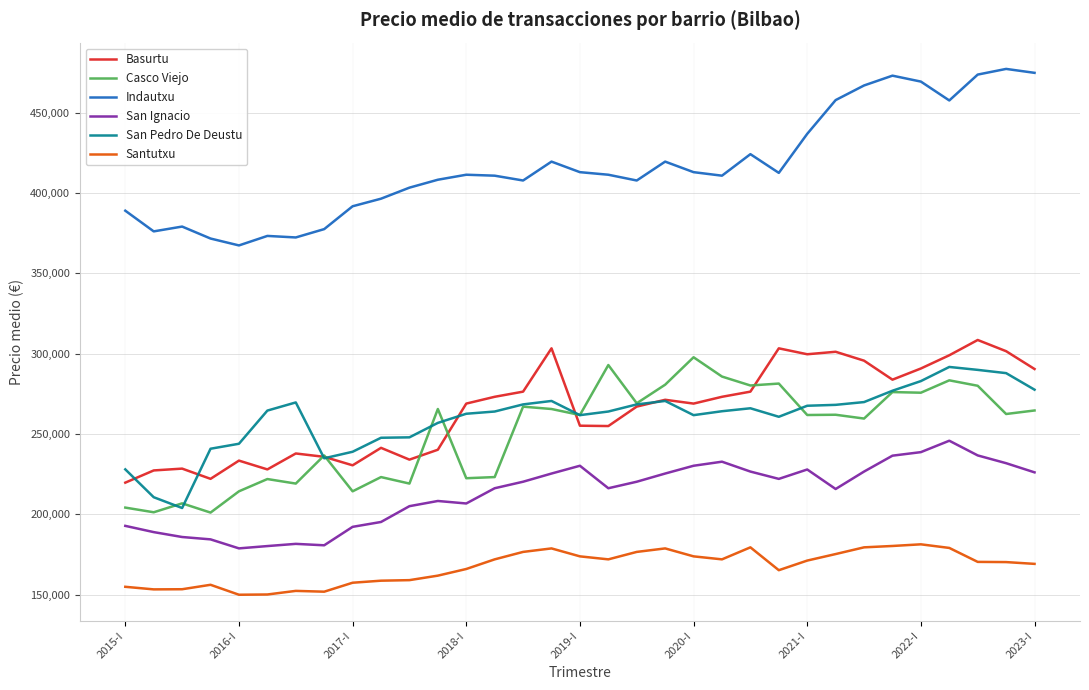

How many lines are shown in the chart?

6